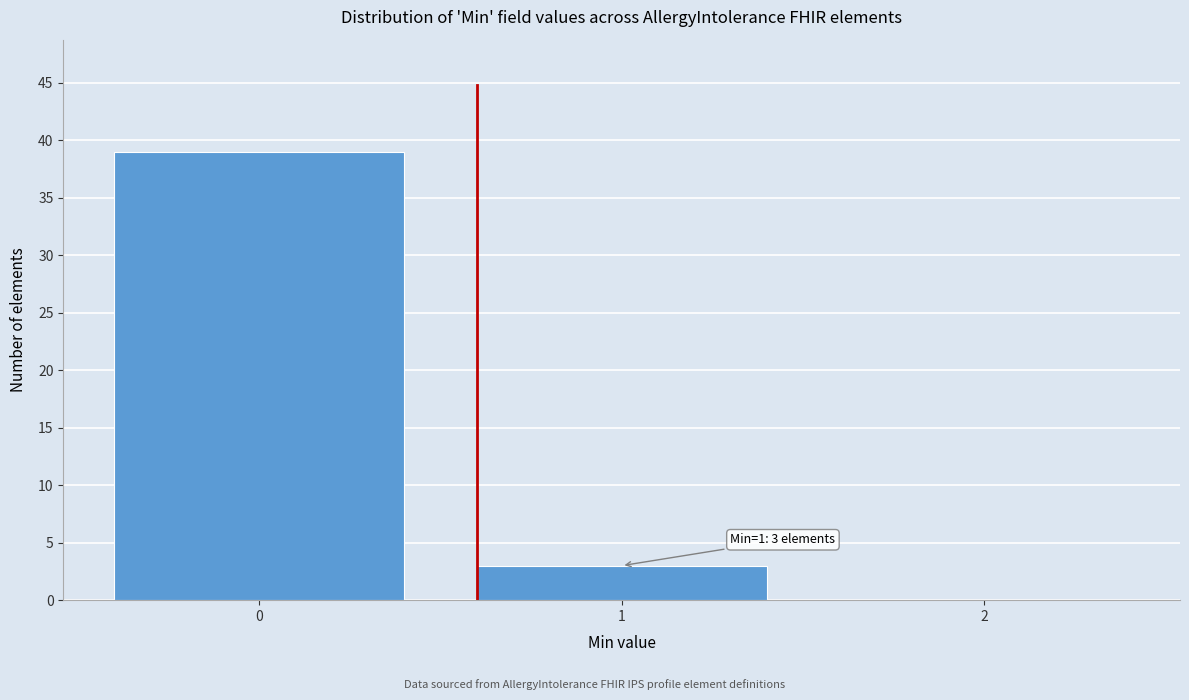

Over which range of the x-axis is the bar tallest?

-0.5 to 0.5